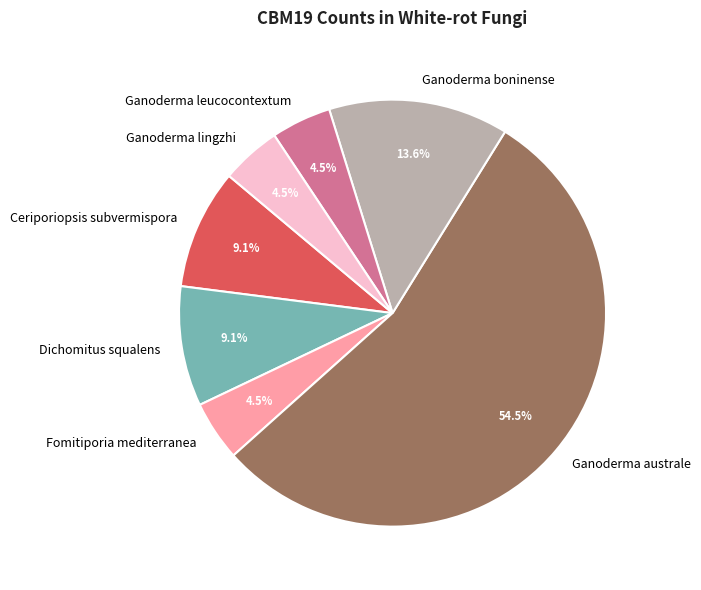

Combined, what portion of the pie is Ganoderma boninense and Ganoderma australe?

68.2%